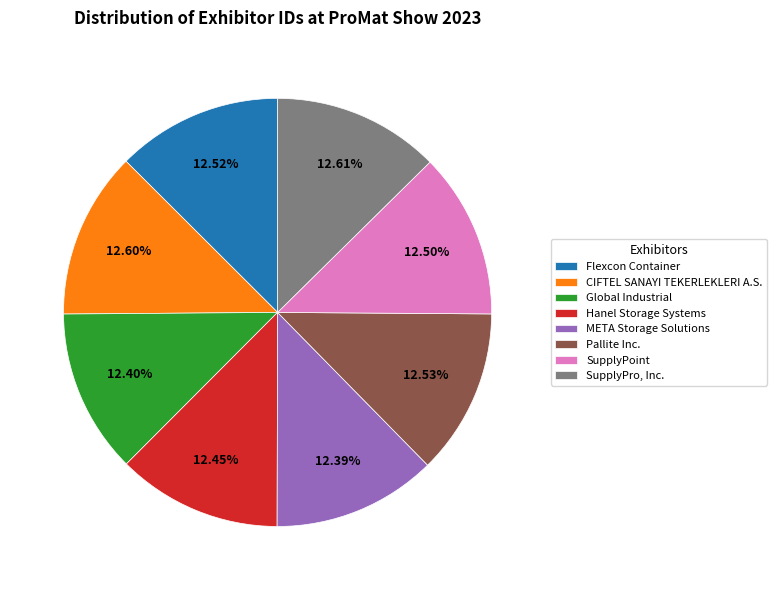

The Hanel Storage Systems slice represents 12% of the pie. True or false?

True